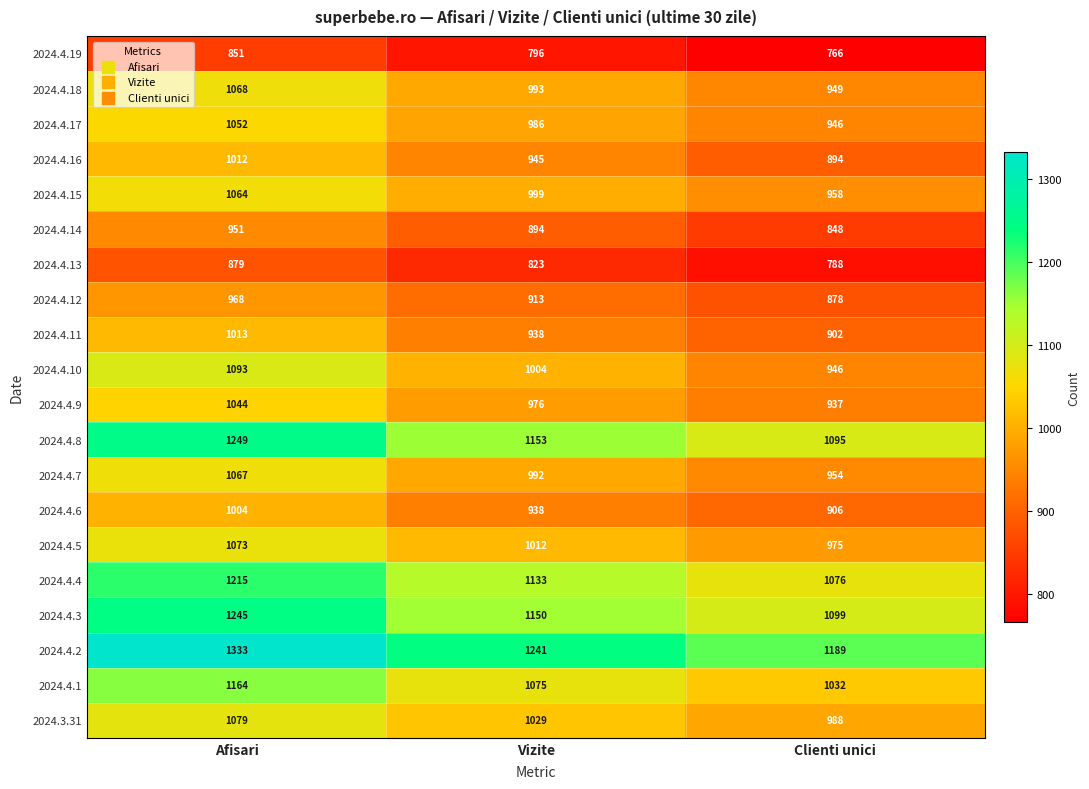

Which series changed the most between Afisari and Vizite?

2024.4.8